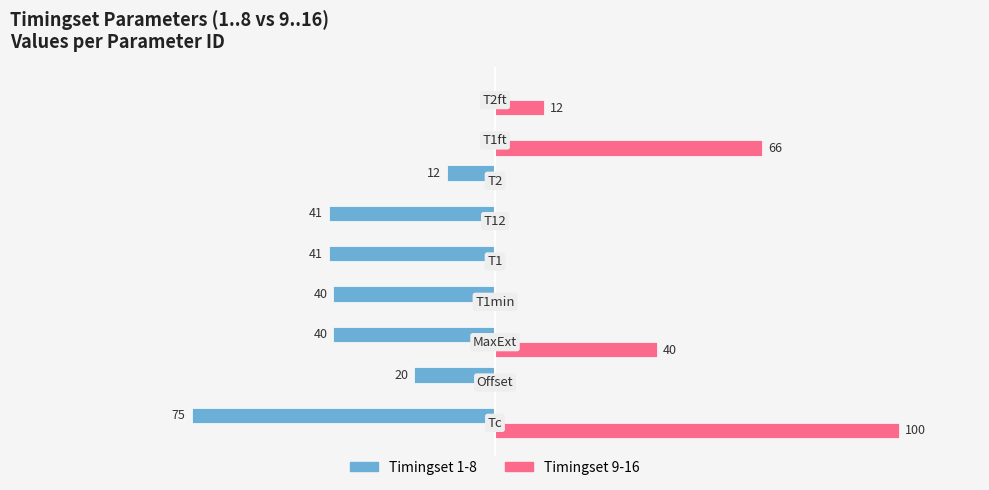

What are all the series names shown in the legend?

Timingset 1-8, Timingset 9-16